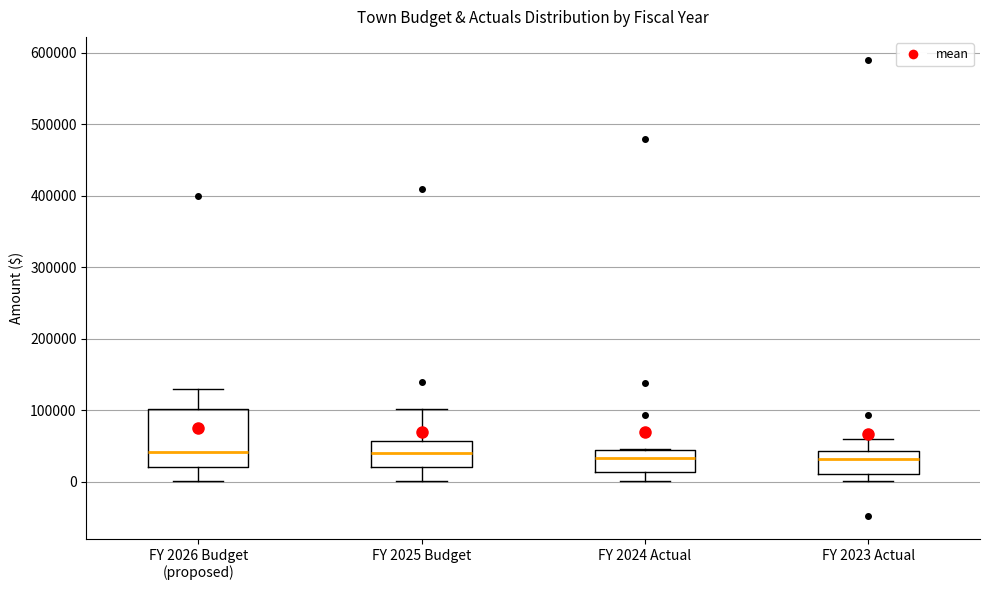

Comparing the boxes themselves (not the whiskers), which one is the tallest?

FY 2026 Budget (proposed)